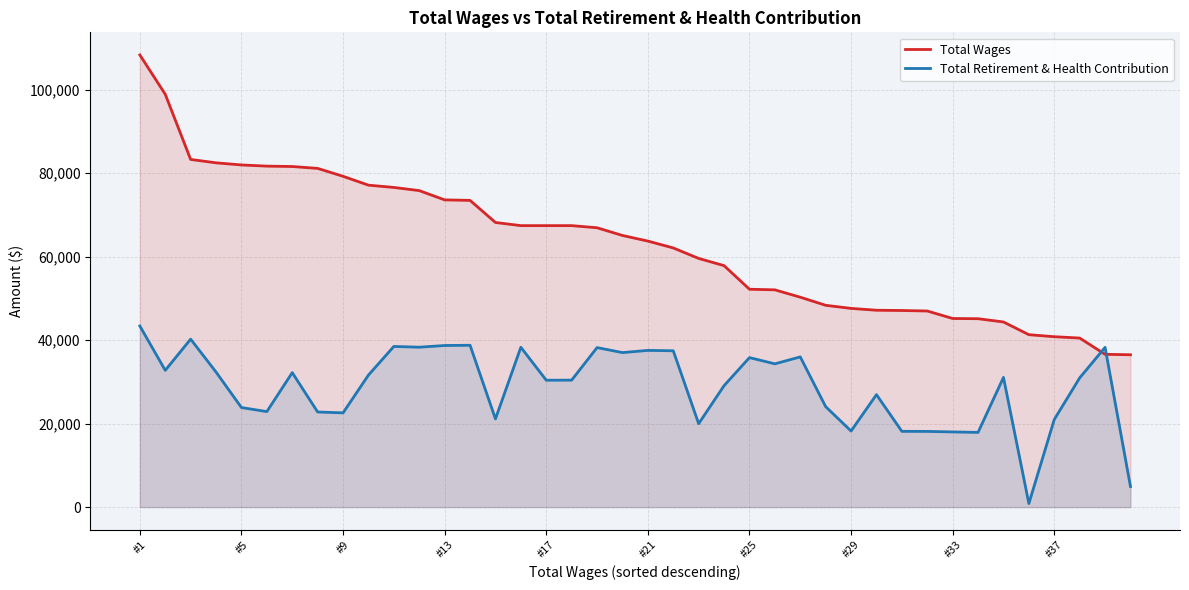

Is it true that Total Retirement & Health Contribution equals 11952 at #5?

False